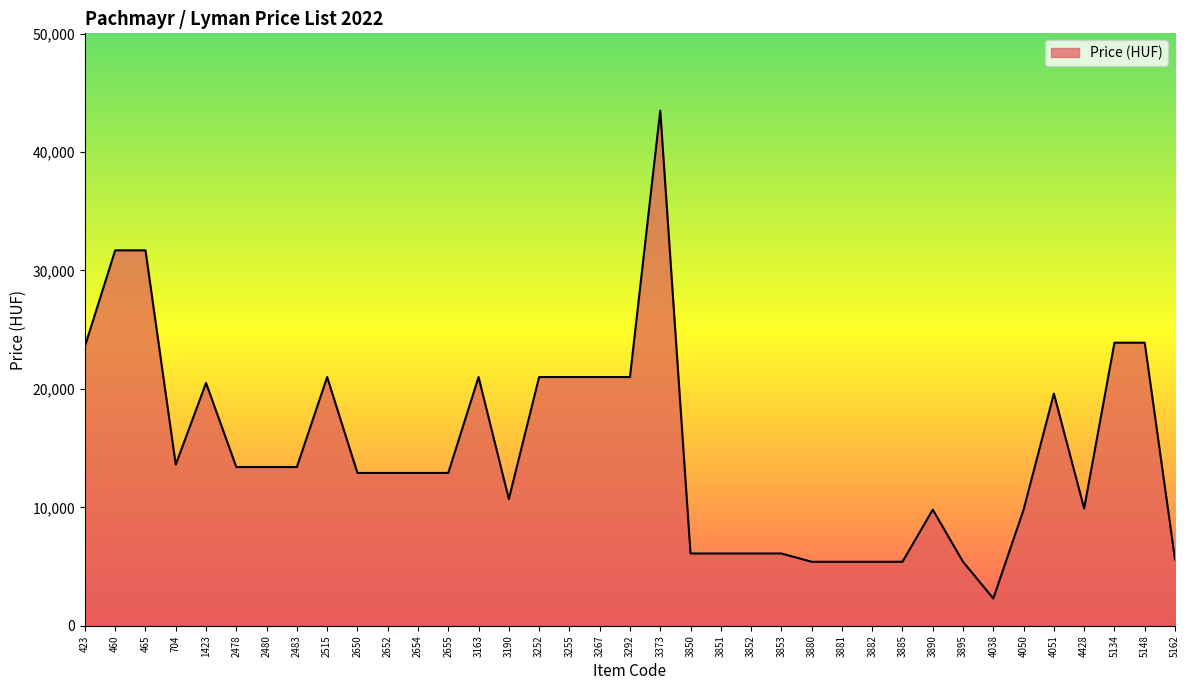

Approximately how many times larger is the value at 3252 compared to 2650?

1.6